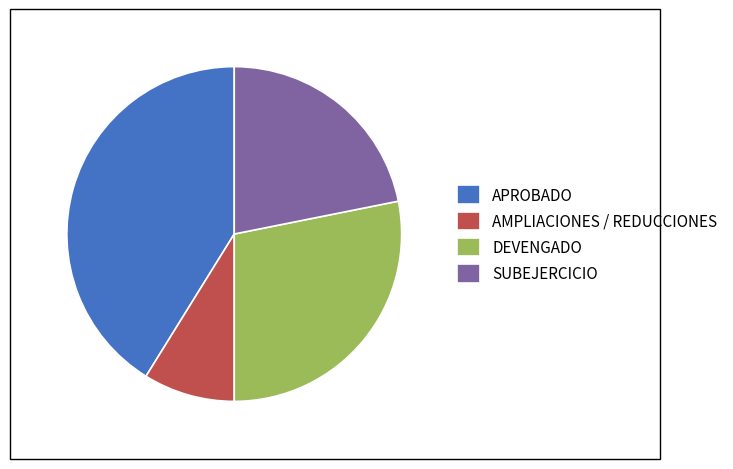

How many slices are in this pie chart?

4